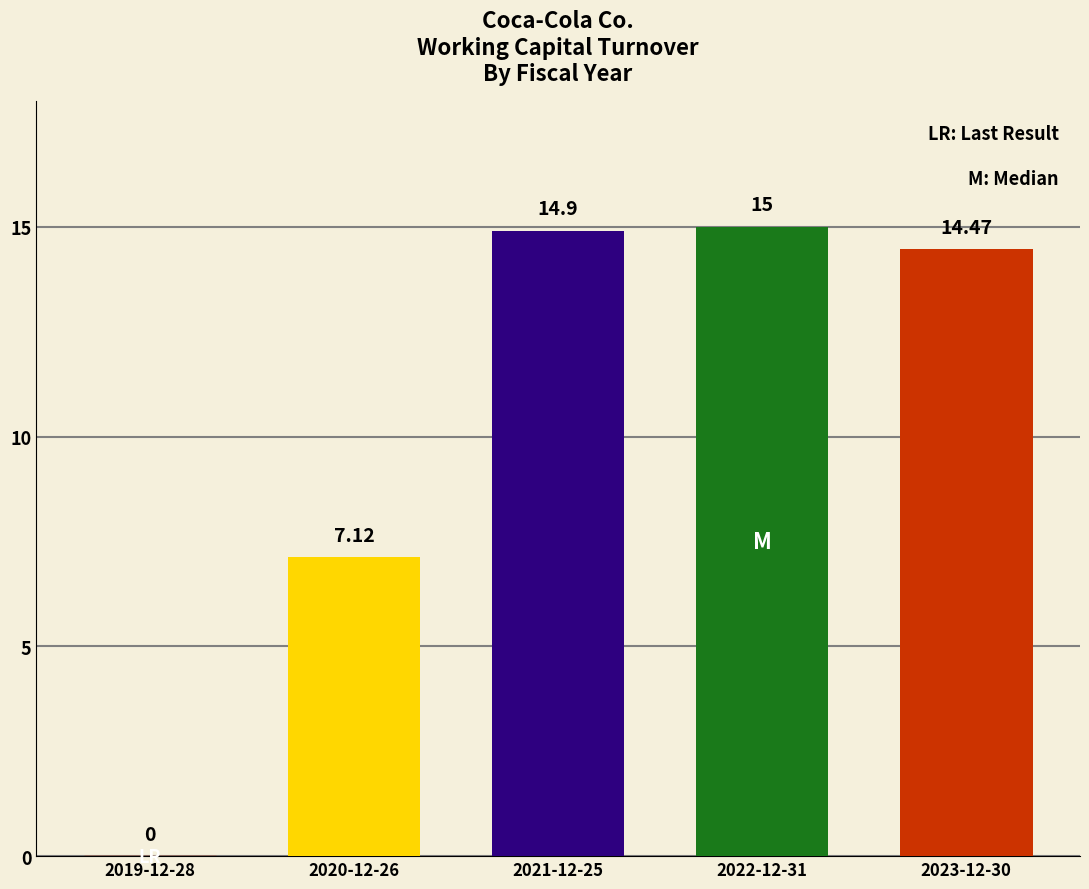

Reading right to left, transcribe all the data shown in this chart.

2023-12-30=14.5	2022-12-31=15.0	2021-12-25=14.9	2020-12-26=7.1	2019-12-28=0.0